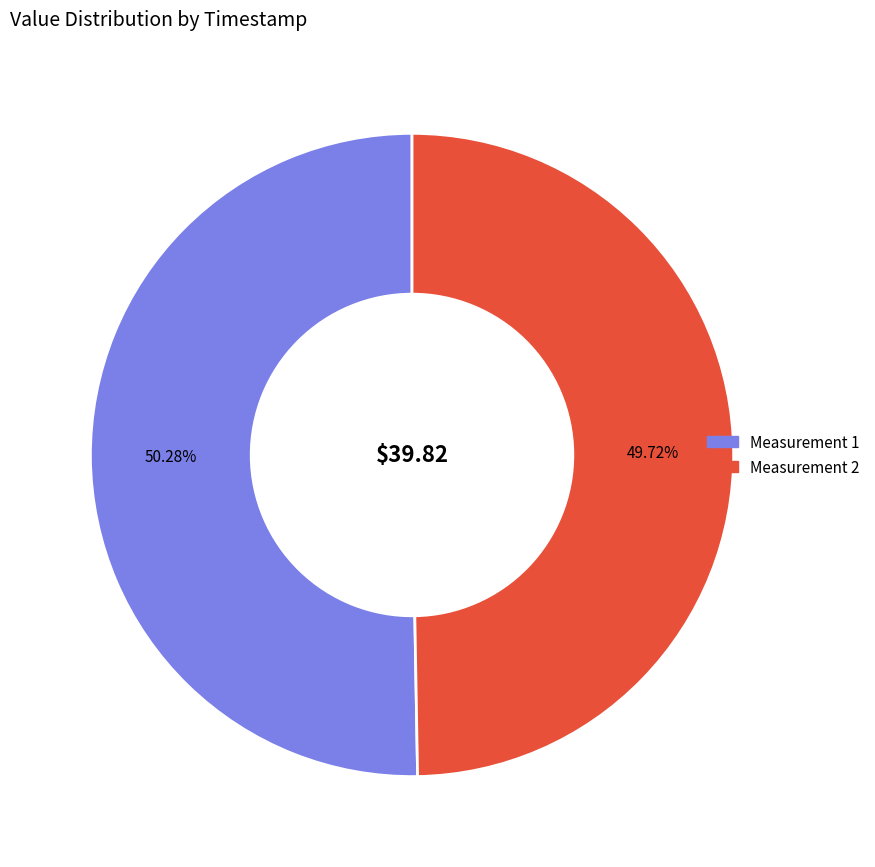

Does any single category account for the majority?

Yes